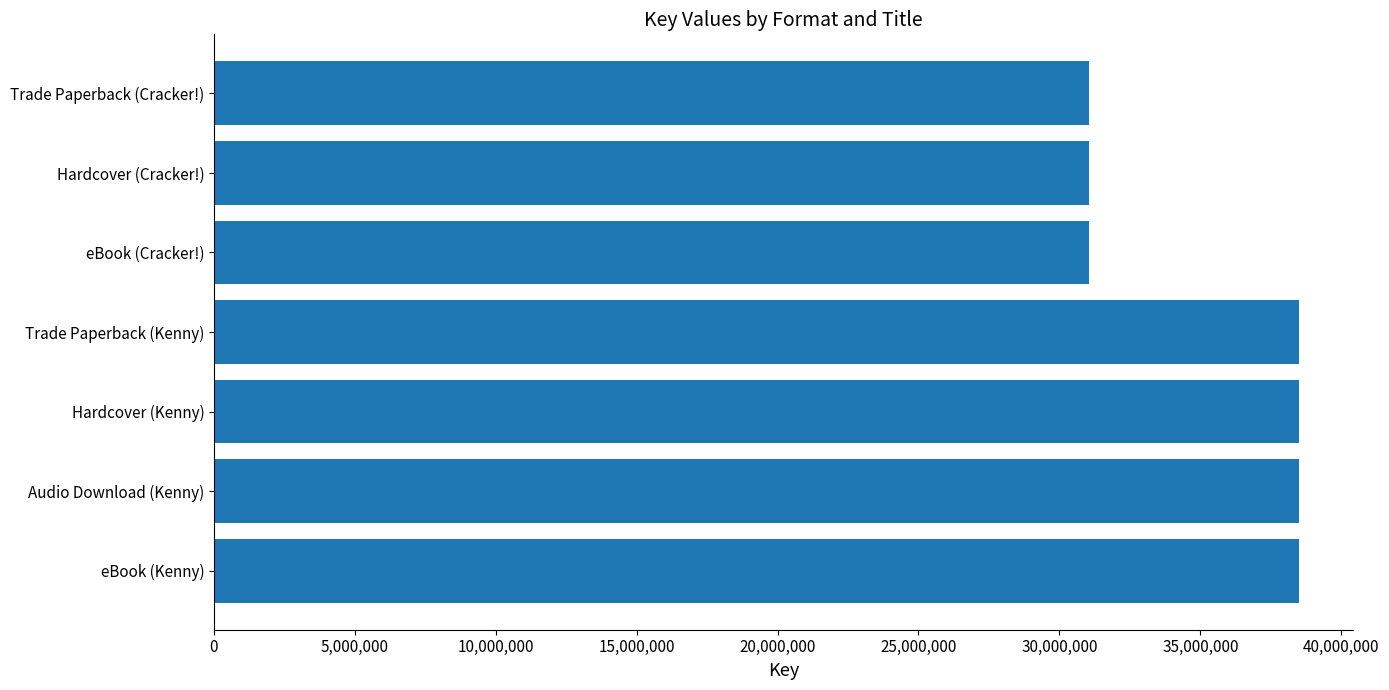

What is the ratio of the value at Hardcover (Kenny) to the value at eBook (Cracker!)?

1.2